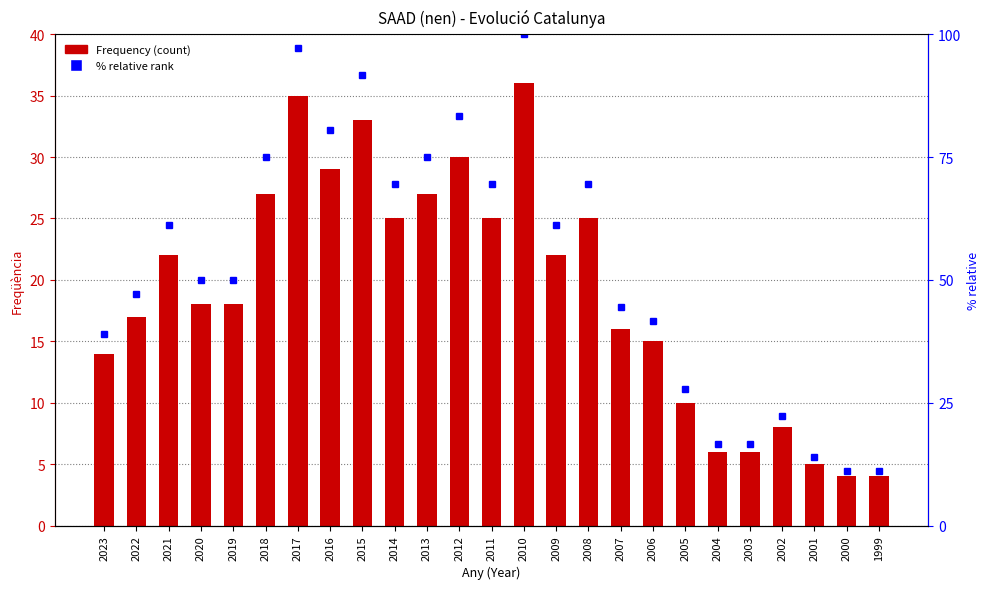

List the series in order of their overall mean, lowest first.

Frequency, % relative rank